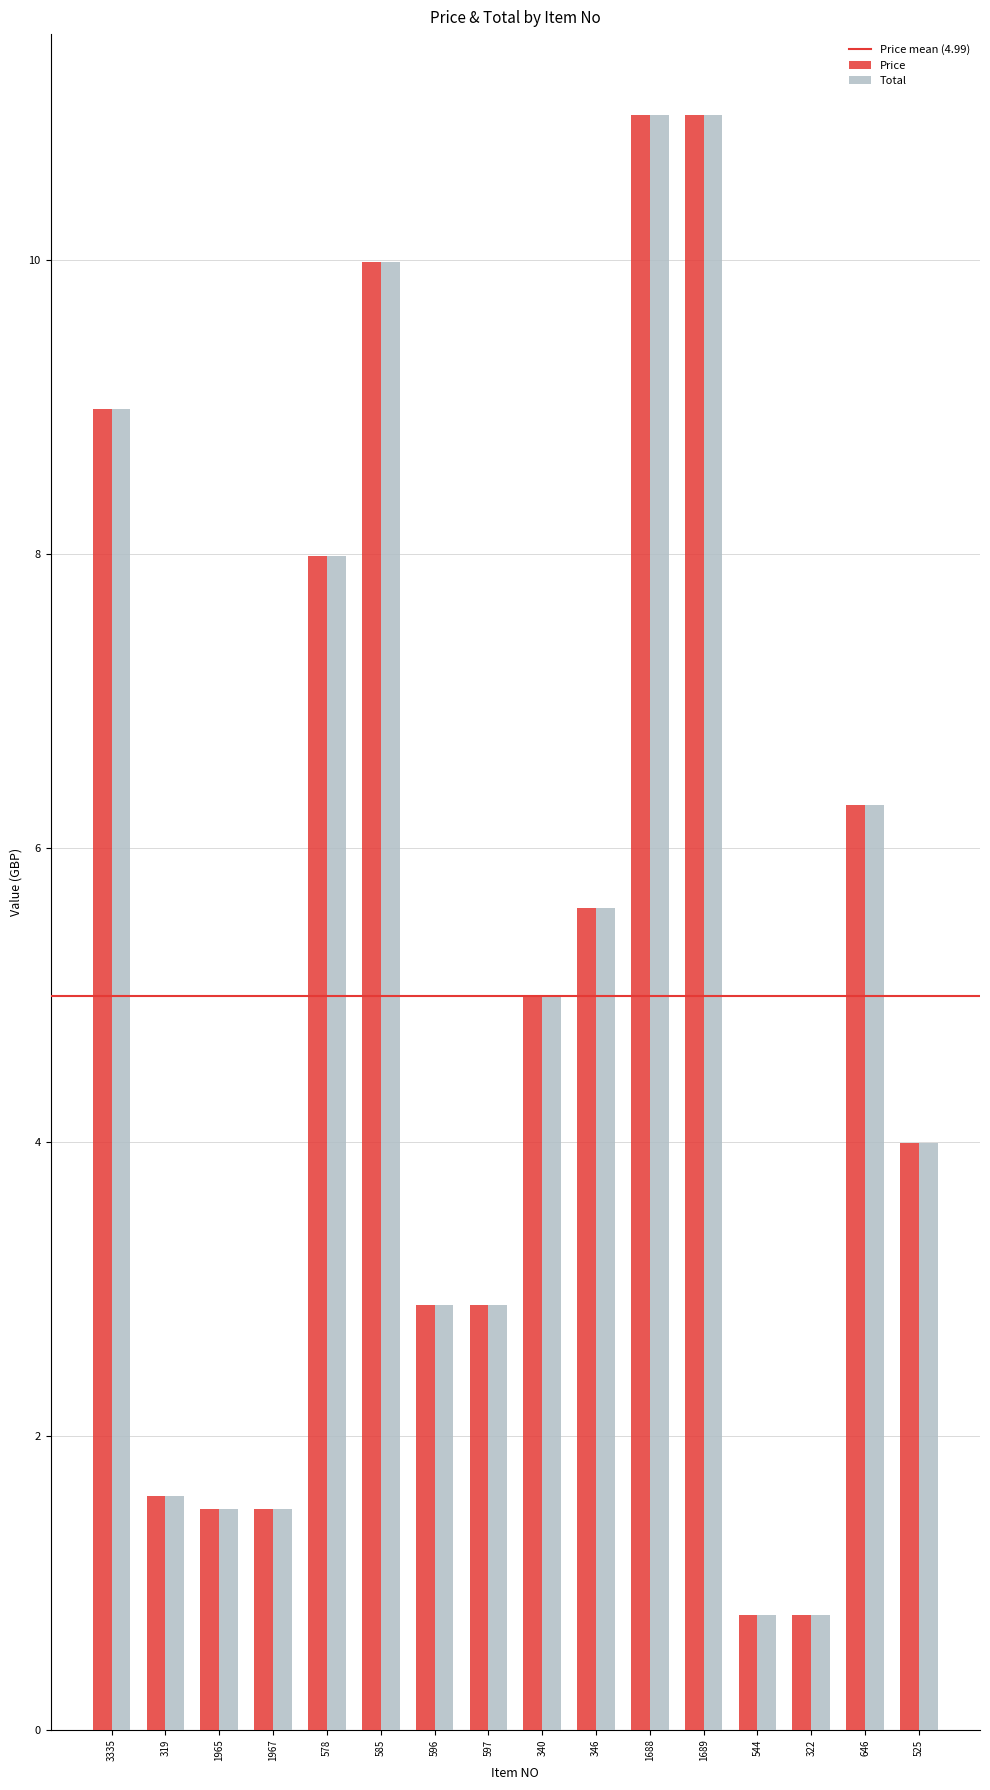

What is the total value across all series at 596?

5.8